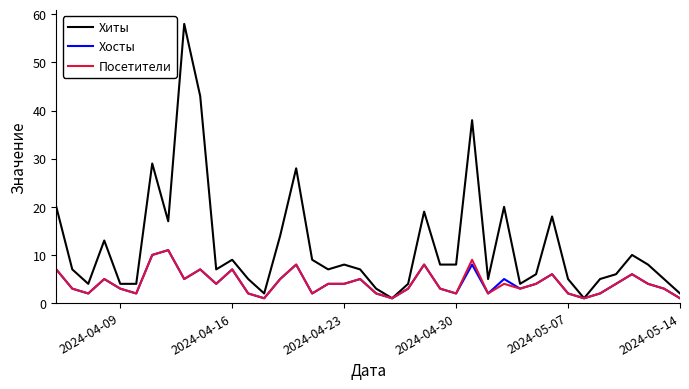

Reading left to right, list all the values displayed in this chart.

Хиты: 20	7	4	13	4	4	29	17	58	43	7	9	5	2	14	28	9	7	8	7	3	1	4	19	8	8	38	5	20	4	6	18	5	1	5	6	10	8	5	2
Хосты: 7	3	2	5	3	2	10	11	5	7	4	7	2	1	5	8	2	4	4	5	2	1	3	8	3	2	8	2	5	3	4	6	2	1	2	4	6	4	3	1
Посетители: 7	3	2	5	3	2	10	11	5	7	4	7	2	1	5	8	2	4	4	5	2	1	3	8	3	2	9	2	4	3	4	6	2	1	2	4	6	4	3	1